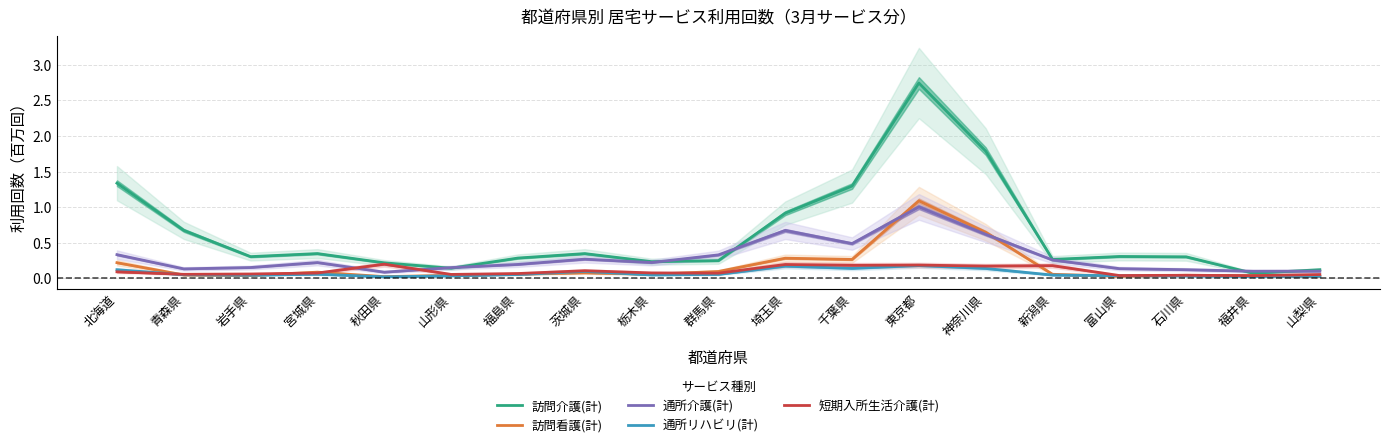

Reading left to right, transcribe all the data shown in this chart.

訪問介護(計): 北海道=1.3	青森県=0.7	岩手県=0.3	宮城県=0.3	秋田県=0.2	山形県=0.1	福島県=0.3	茨城県=0.3	栃木県=0.2	群馬県=0.2	埼玉県=0.9	千葉県=1.3	東京都=2.7	神奈川県=1.8	新潟県=0.3	富山県=0.3	石川県=0.3	福井県=0.1	山梨県=0.1
訪問看護(計): 北海道=0.2	青森県=0.0	岩手県=0.0	宮城県=0.1	秋田県=0.0	山形県=0.0	福島県=0.1	茨城県=0.1	栃木県=0.1	群馬県=0.1	埼玉県=0.3	千葉県=0.3	東京都=1.1	神奈川県=0.6	新潟県=0.1	富山県=0.0	石川県=0.0	福井県=0.0	山梨県=0.0
通所介護(計): 北海道=0.3	青森県=0.1	岩手県=0.2	宮城県=0.2	秋田県=0.1	山形県=0.1	福島県=0.2	茨城県=0.3	栃木県=0.2	群馬県=0.3	埼玉県=0.7	千葉県=0.5	東京都=1.0	神奈川県=0.6	新潟県=0.3	富山県=0.1	石川県=0.1	福井県=0.1	山梨県=0.1
通所リハビリ(計): 北海道=0.1	青森県=0.0	岩手県=0.0	宮城県=0.1	秋田県=0.0	山形県=0.0	福島県=0.1	茨城県=0.1	栃木県=0.0	群馬県=0.1	埼玉県=0.2	千葉県=0.1	東京都=0.2	神奈川県=0.1	新潟県=0.0	富山県=0.0	石川県=0.0	福井県=0.0	山梨県=0.0
短期入所生活介護(計): 北海道=0.1	青森県=0.1	岩手県=0.1	宮城県=0.1	秋田県=0.2	山形県=0.1	福島県=0.1	茨城県=0.1	栃木県=0.1	群馬県=0.1	埼玉県=0.2	千葉県=0.2	東京都=0.2	神奈川県=0.2	新潟県=0.2	富山県=0.0	石川県=0.0	福井県=0.0	山梨県=0.1